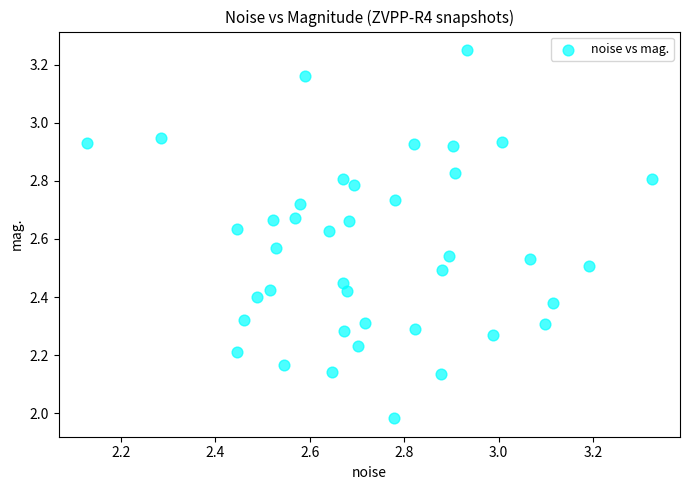

What is the range of X values (max minus min)?

1.2